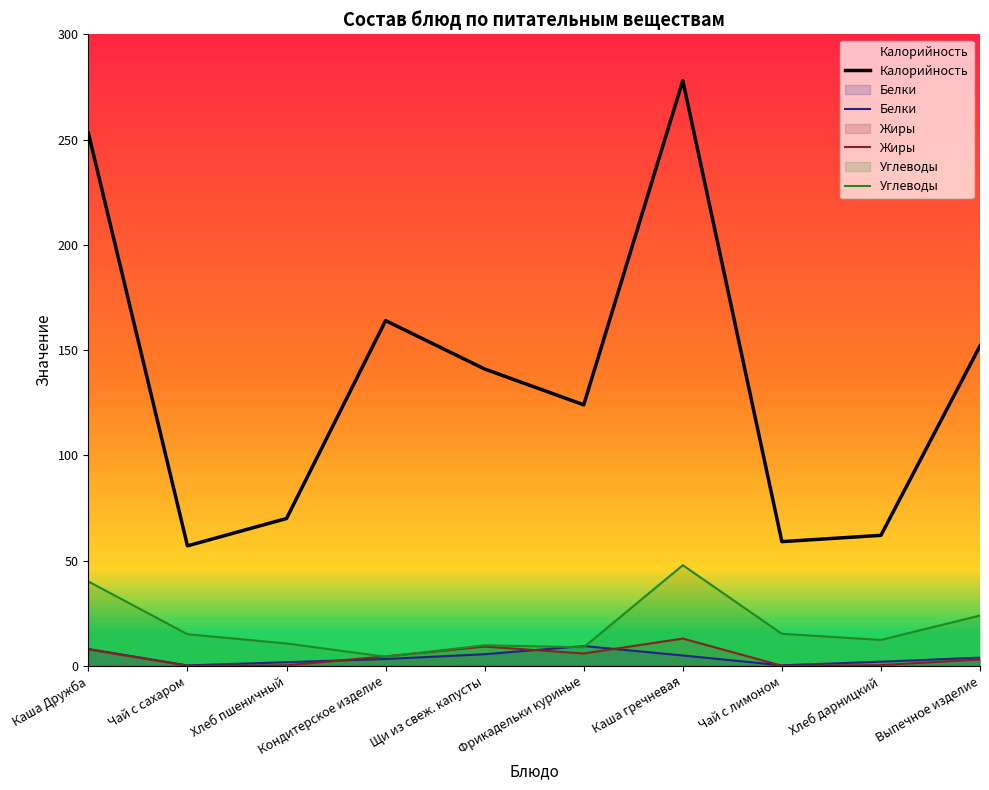

Is the value of Калорийность at Кондитерское изделие greater than the value of Жиры at Хлеб дарницкий?

Yes